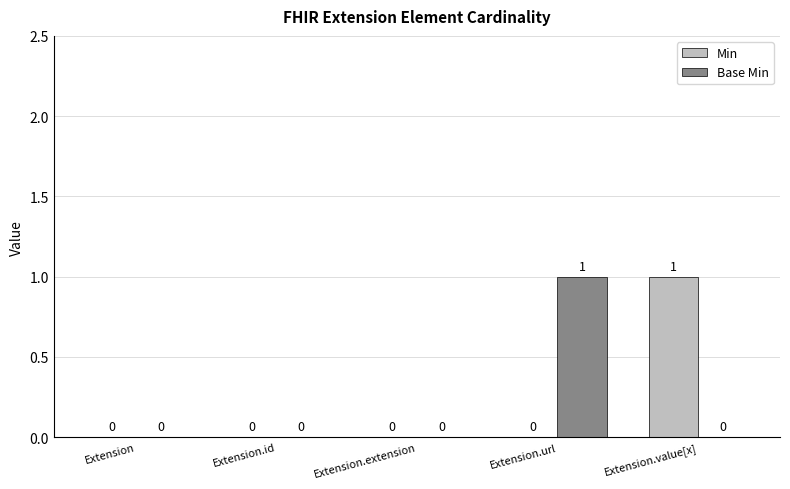

What are all the series names shown in the legend?

Min, Base Min